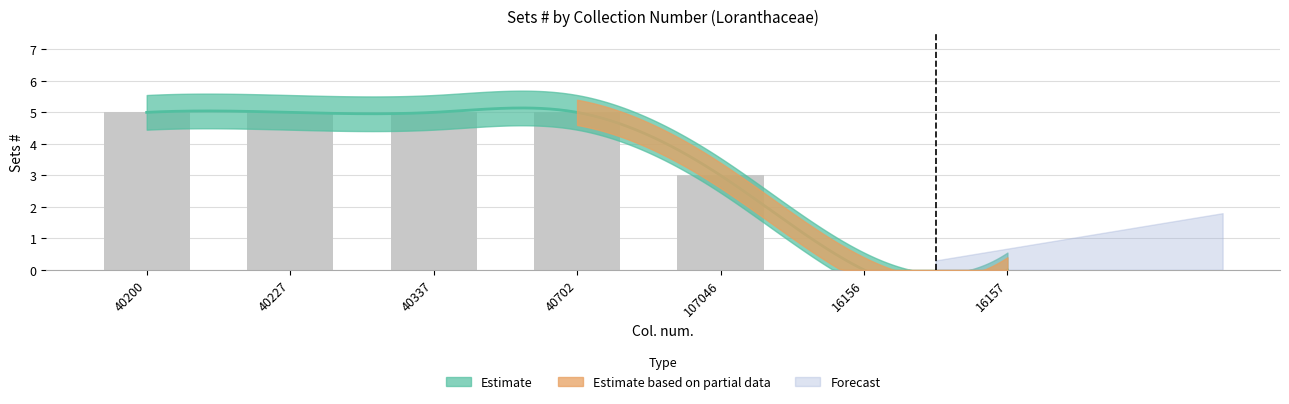

What is the greatest value displayed?

5